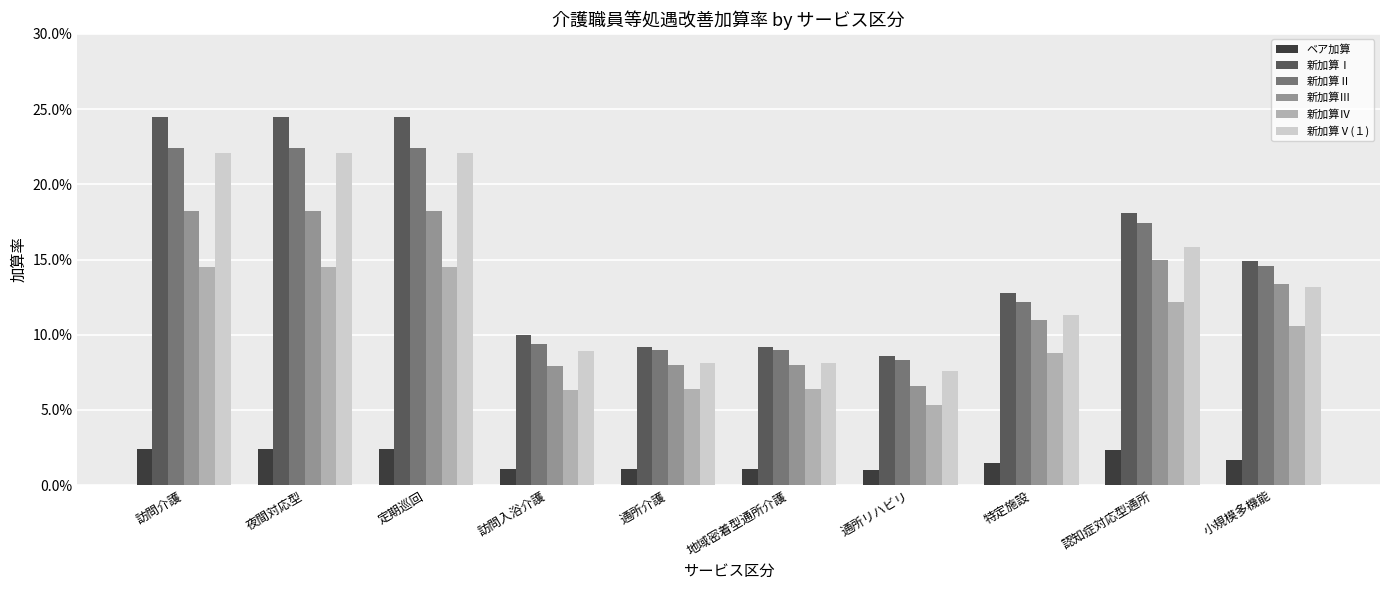

Does the chart contain stacked bars?

No